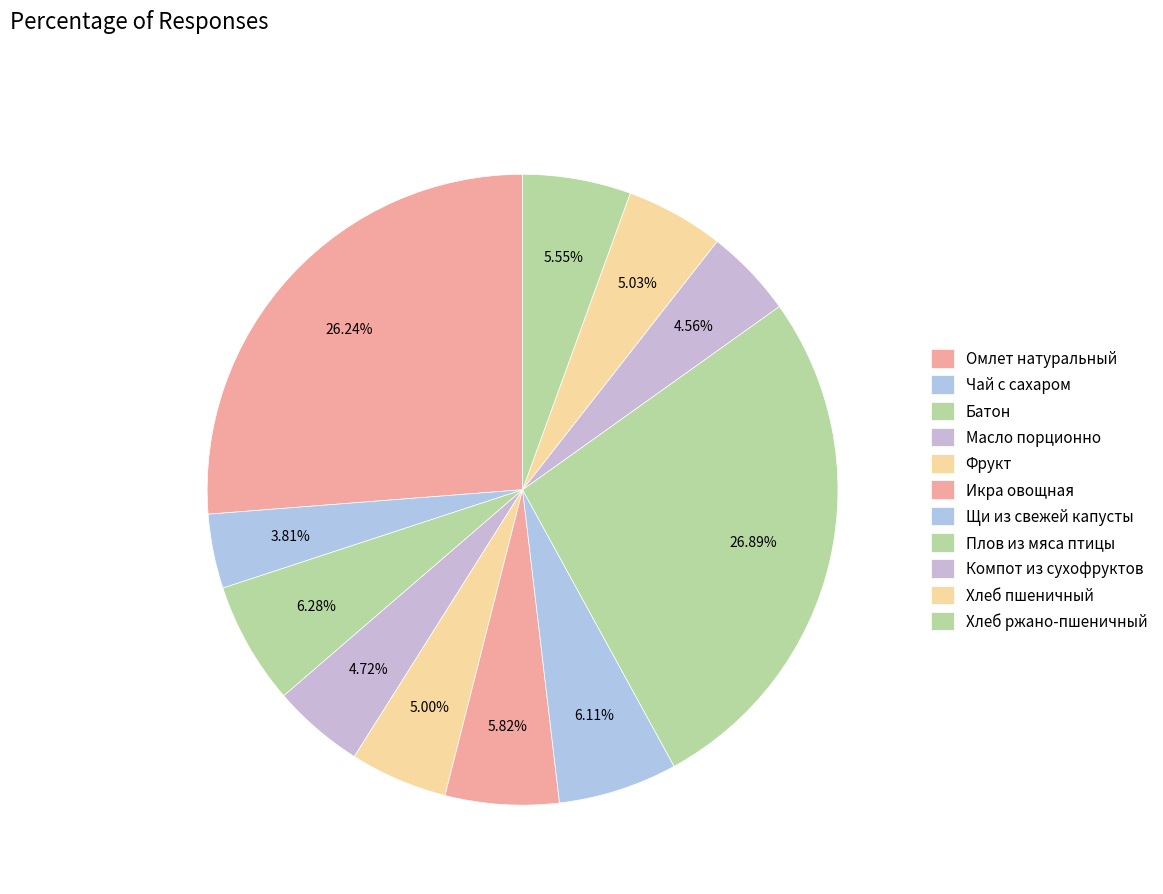

To the nearest percent, what portion does Хлеб ржано-пшеничный represent?

6%